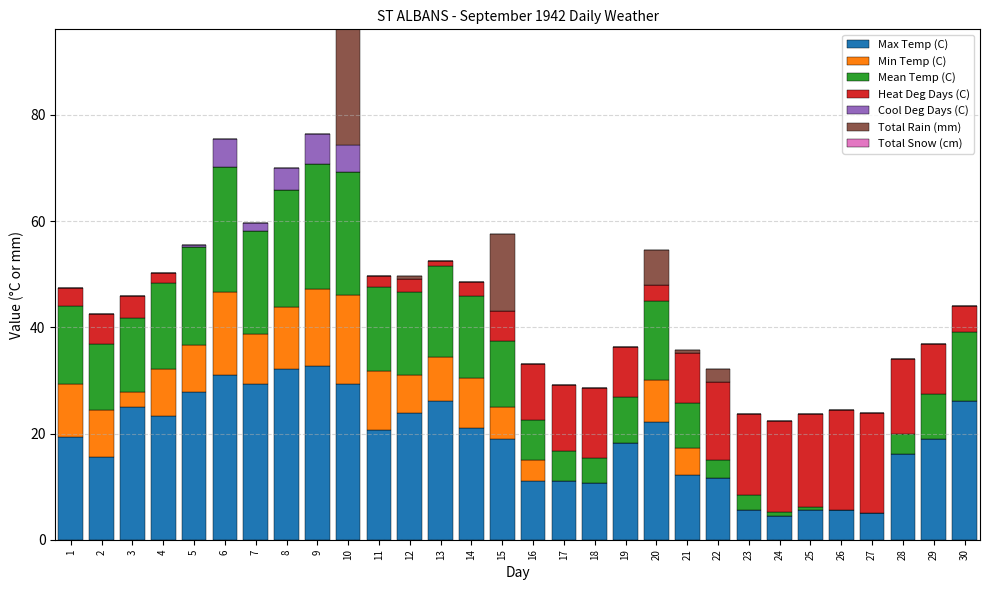

What is the sum of all Max Temp (C) values?

561.1